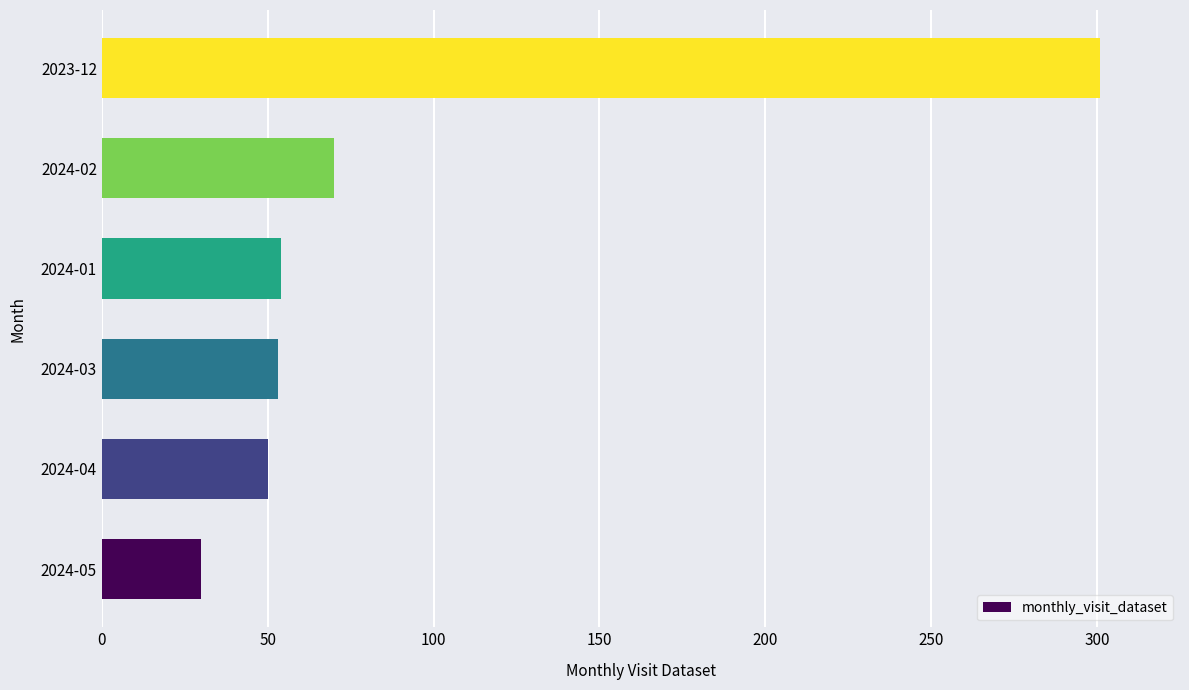

The value at 2024-03 is 94. True or false?

False